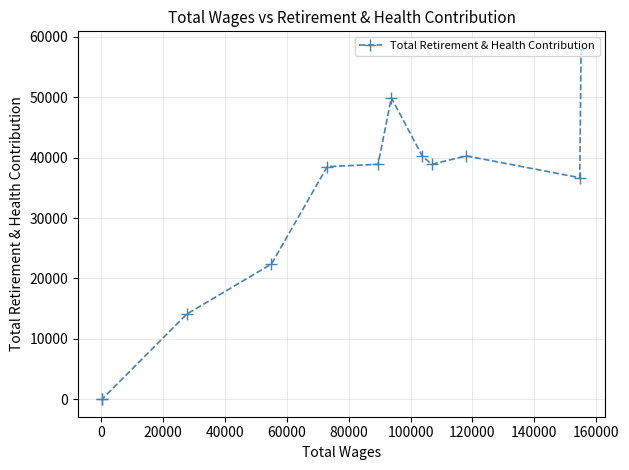

What is the sum of all values?

377931